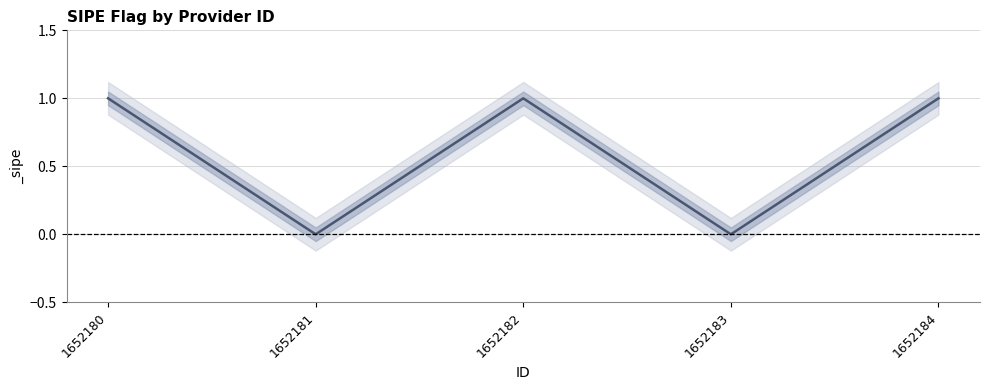

The value at 1652180 is 1. True or false?

True